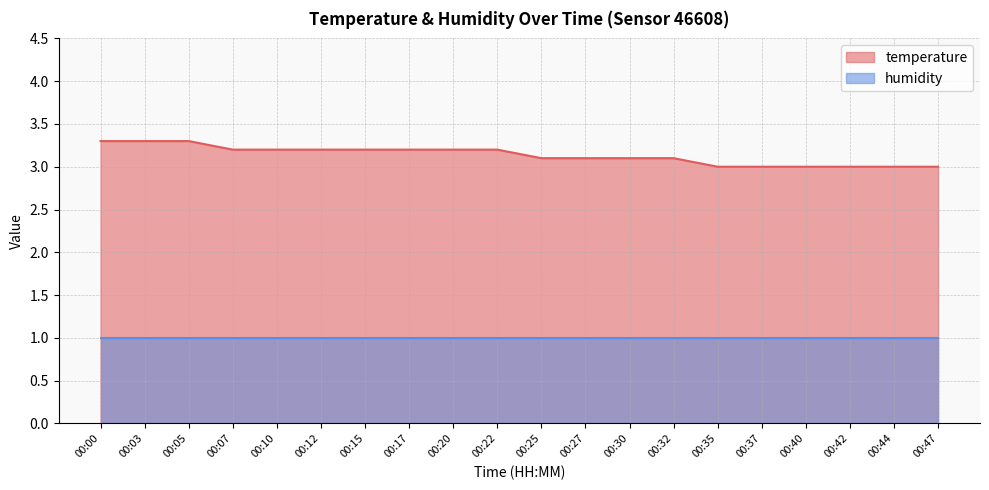

Does the chart display data point markers on the line(s)?

No